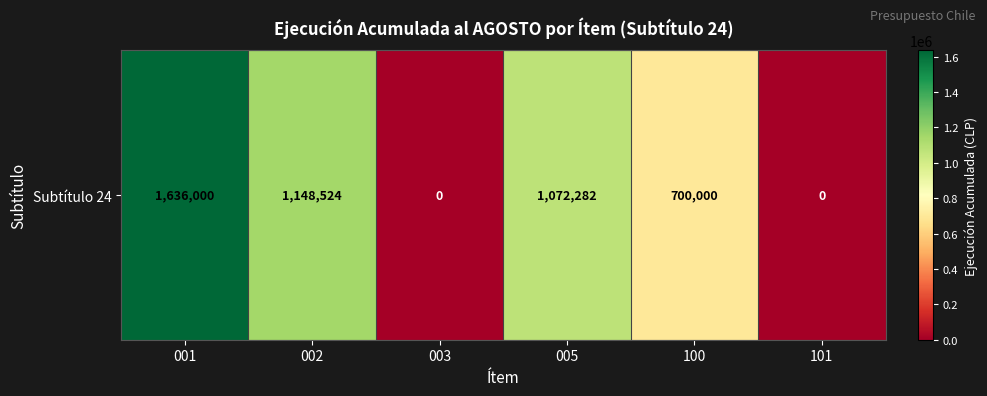

Reading right to left, list all the values displayed in this chart.

101=0	100=700000	005=1072282	003=0	002=1148524	001=1636000